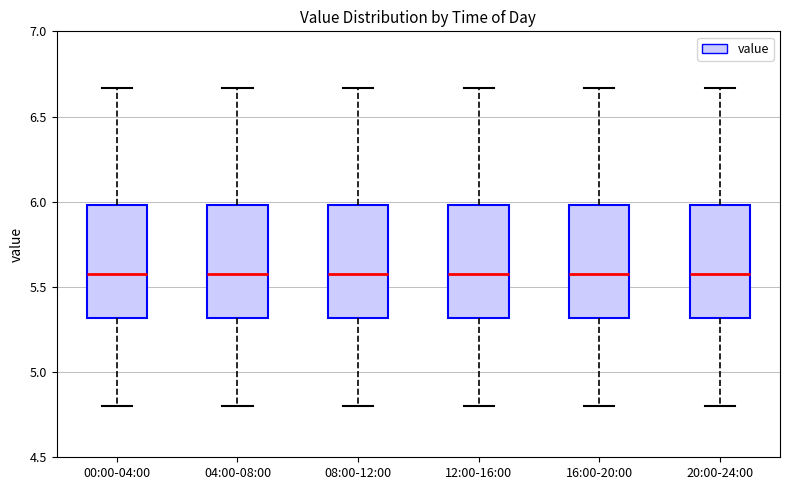

Reading left to right, read every box against the y-axis: the position of its median line, the range the box covers, and the ends of its whiskers. The values are not printed on the chart, so give them approximately, as read against the axis.

00:00-04:00: median 5.60, box 5.30 to 6.00, whiskers 4.80 to 6.65
04:00-08:00: median 5.60, box 5.30 to 6.00, whiskers 4.80 to 6.65
08:00-12:00: median 5.60, box 5.30 to 6.00, whiskers 4.80 to 6.65
12:00-16:00: median 5.60, box 5.30 to 6.00, whiskers 4.80 to 6.65
16:00-20:00: median 5.60, box 5.30 to 6.00, whiskers 4.80 to 6.65
20:00-24:00: median 5.60, box 5.30 to 6.00, whiskers 4.80 to 6.65